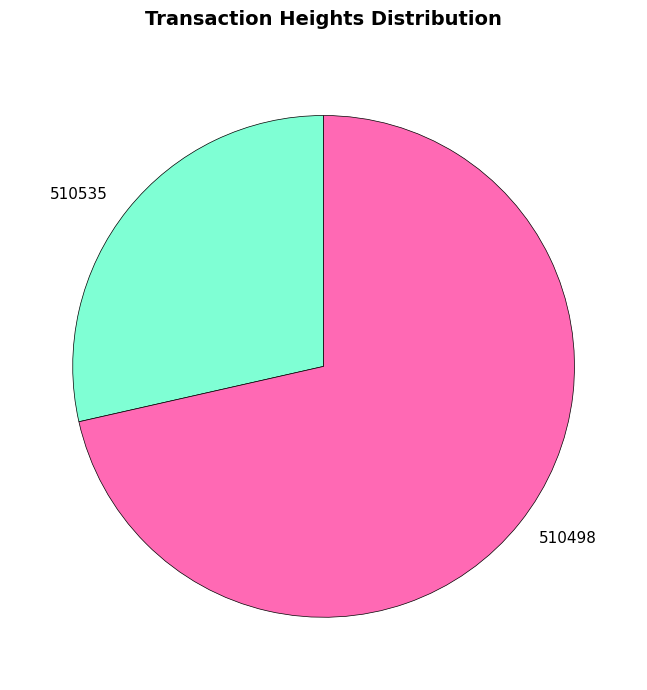

Rank the categories by value from lowest to highest.

510535, 510498